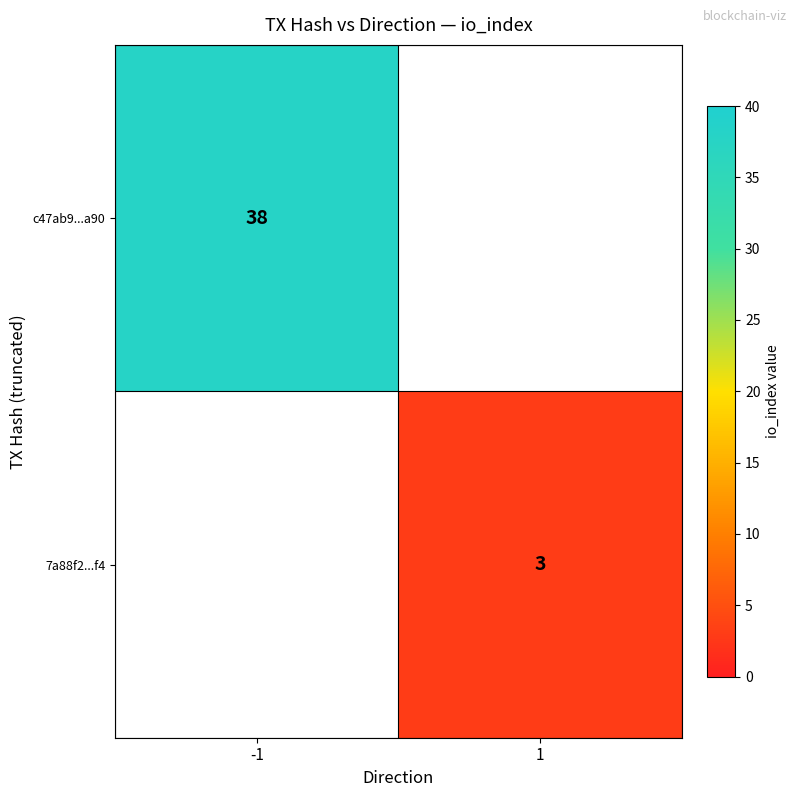

What is the total value across all series at 1?

3